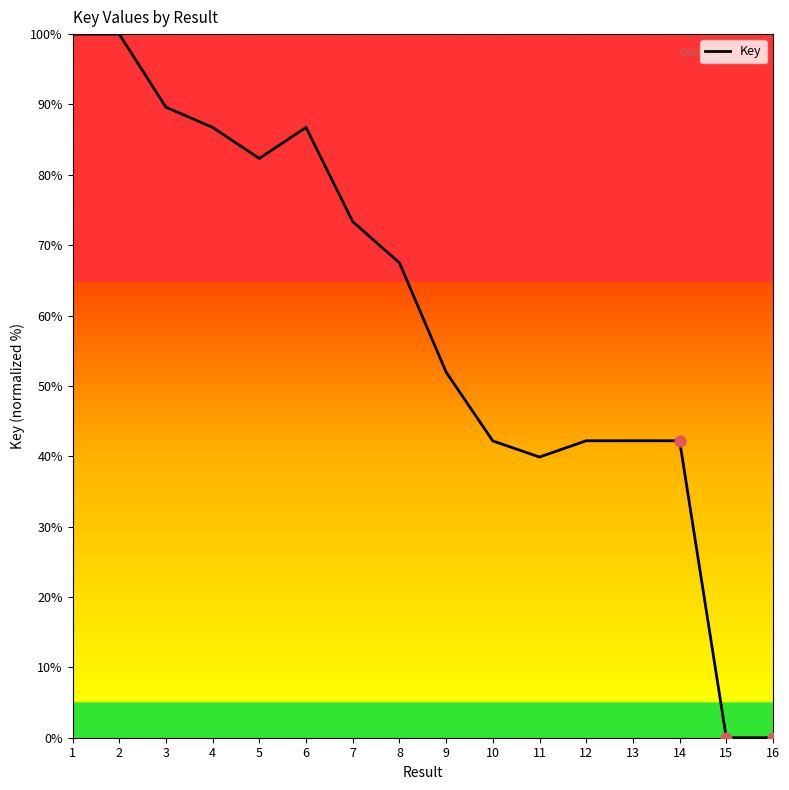

Which has a higher value, 4 or 1?

1